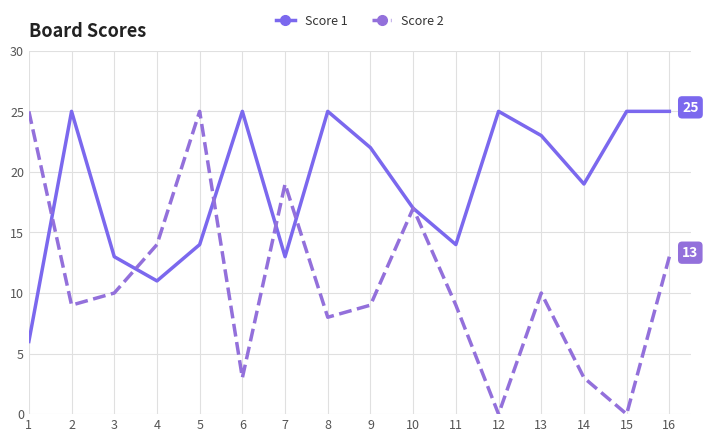

Does the chart display data point markers on the line(s)?

Yes